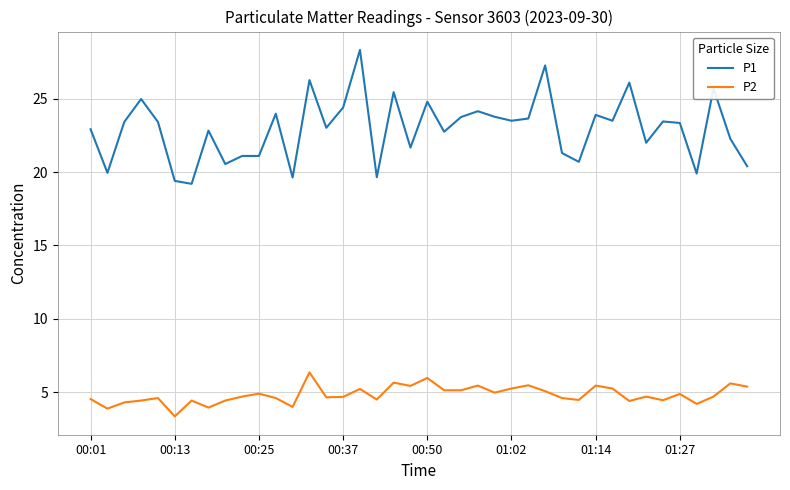

What is the average value of the P2 series?

4.8